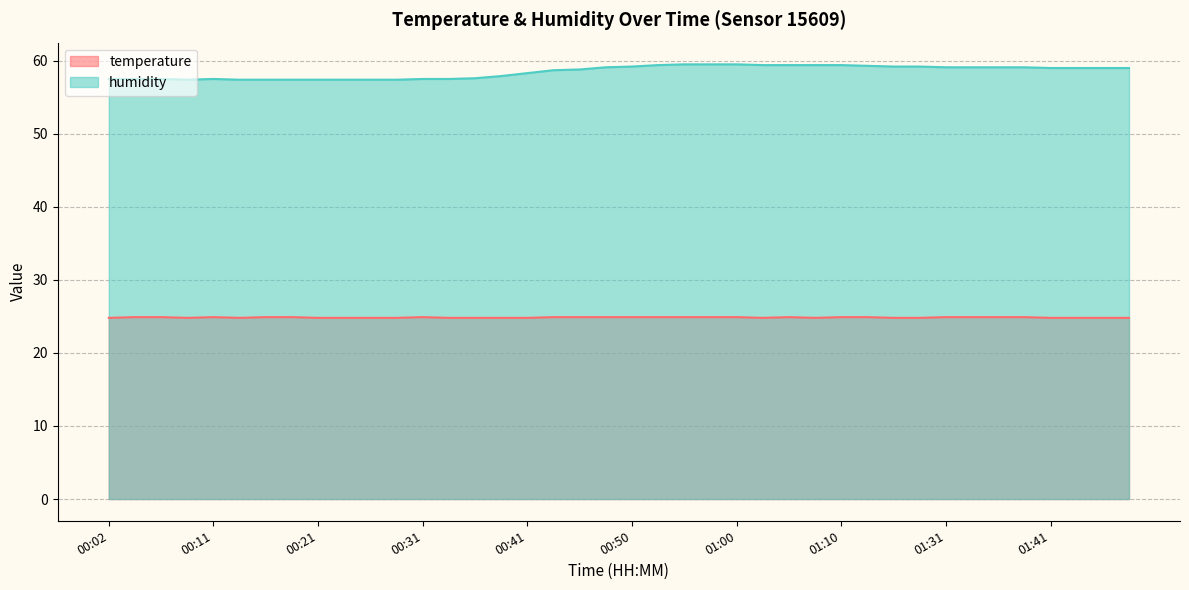

True or false: temperature and humidity cross at least once.

False